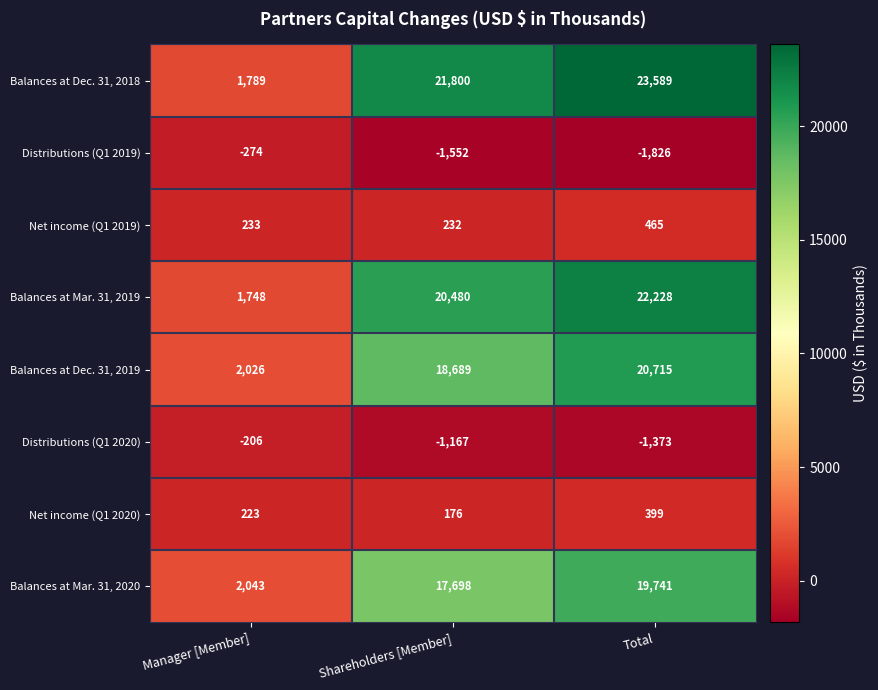

True or false: Net income (Q1 2019) has a value of 765 at Total.

False